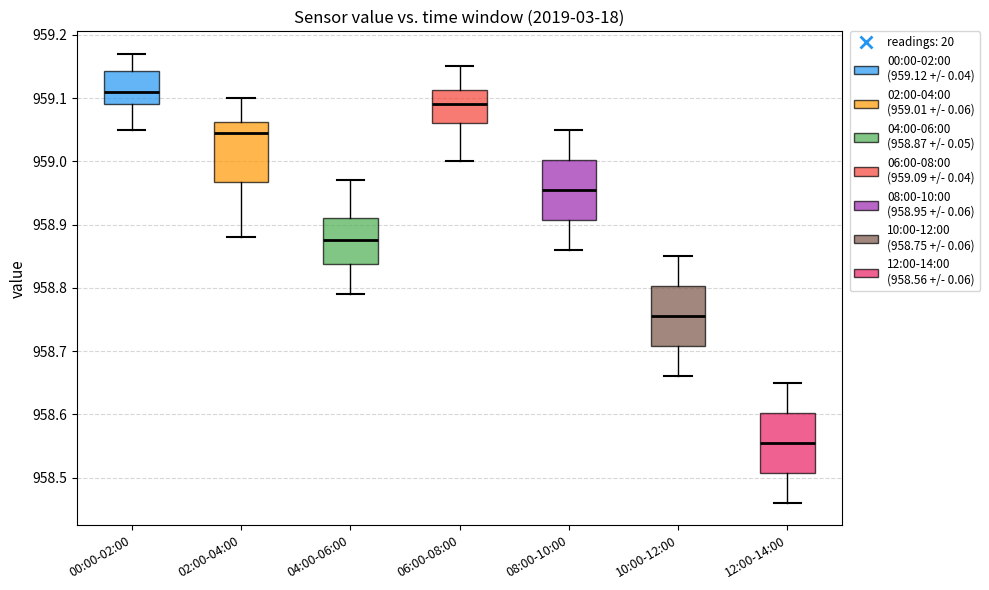

Reading left to right, transcribe this box plot: for each box, give where its median line is, the range the box spans, and where its two whiskers end, as read against the y-axis. The values are not printed on the chart, so give them approximately, as read against the axis.

00:00-02:00: median 959.11, box 959.09 to 959.14, whiskers 959.05 to 959.17
02:00-04:00: median 959.05, box 958.97 to 959.06, whiskers 958.88 to 959.10
04:00-06:00: median 958.88, box 958.84 to 958.91, whiskers 958.79 to 958.97
06:00-08:00: median 959.09, box 959.06 to 959.11, whiskers 959.00 to 959.15
08:00-10:00: median 958.96, box 958.91 to 959.00, whiskers 958.86 to 959.05
10:00-12:00: median 958.76, box 958.71 to 958.80, whiskers 958.66 to 958.85
12:00-14:00: median 958.56, box 958.51 to 958.60, whiskers 958.46 to 958.65